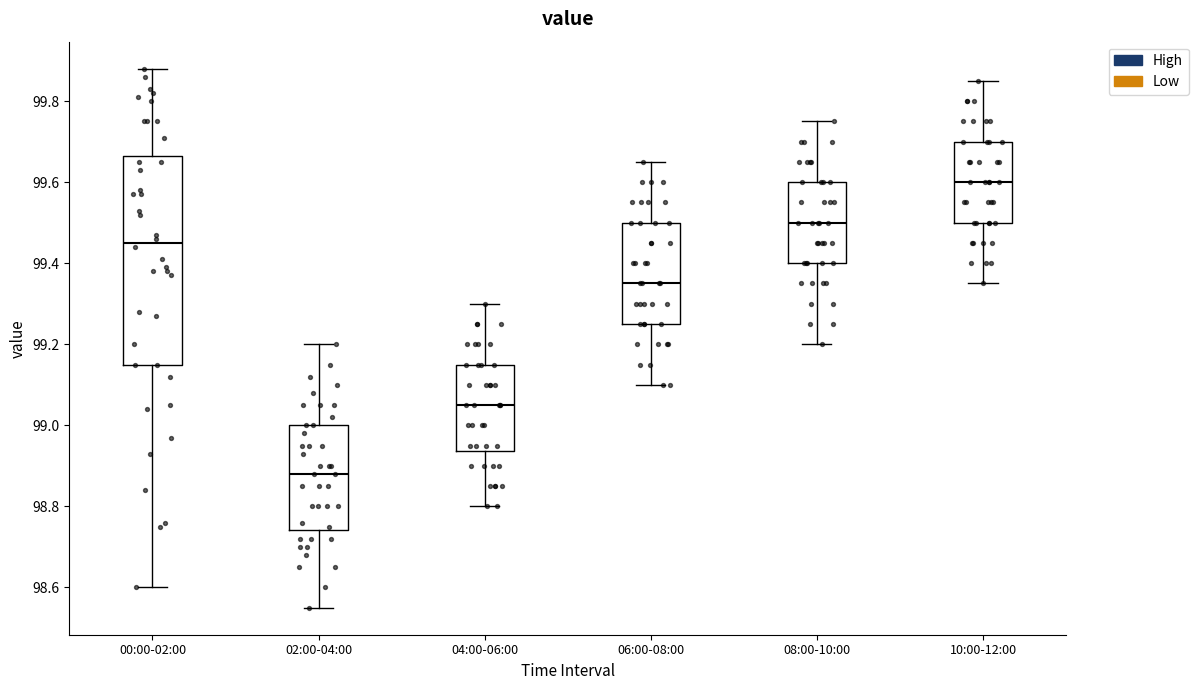

Reading left to right, read every box against the y-axis: the position of its median line, the range the box covers, and the ends of its whiskers. The values are not printed on the chart, so give them approximately, as read against the axis.

00:00-02:00: median 99.46, box 99.16 to 99.66, whiskers 98.60 to 99.88
02:00-04:00: median 98.88, box 98.74 to 99.00, whiskers 98.56 to 99.20
04:00-06:00: median 99.06, box 98.94 to 99.16, whiskers 98.80 to 99.30
06:00-08:00: median 99.36, box 99.26 to 99.50, whiskers 99.10 to 99.66
08:00-10:00: median 99.50, box 99.40 to 99.60, whiskers 99.20 to 99.76
10:00-12:00: median 99.60, box 99.50 to 99.70, whiskers 99.36 to 99.86